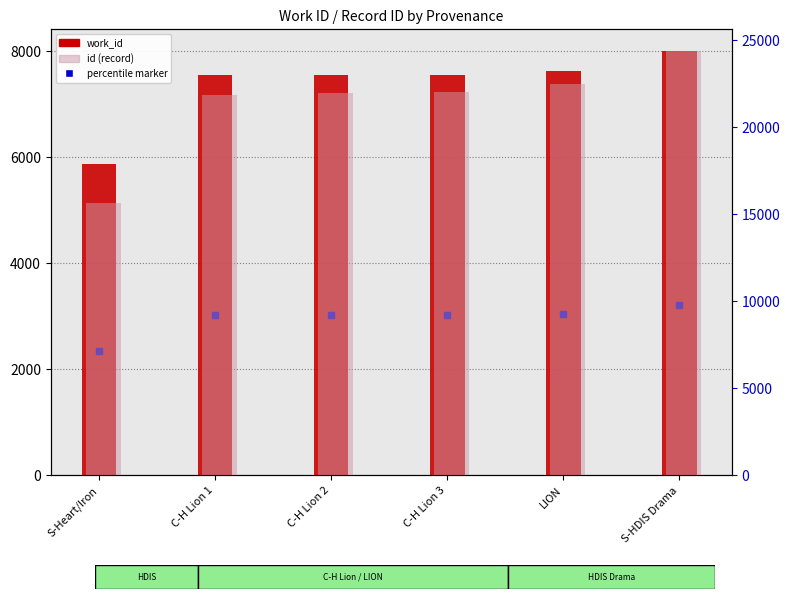

At which category does the chart reach its peak across all series?

S-HDIS Drama